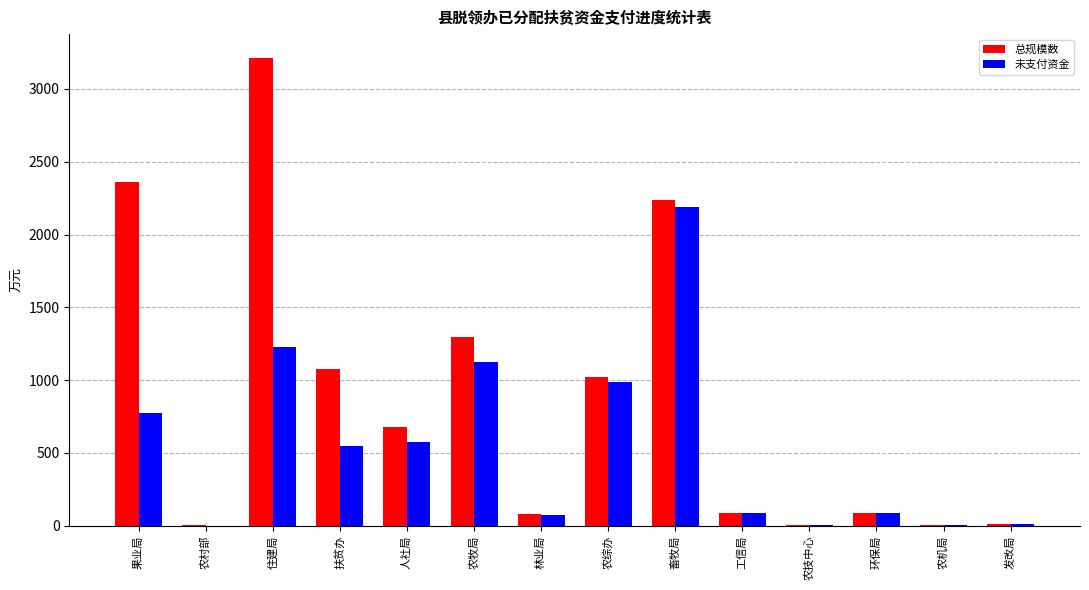

Is the value of 未支付资金 at 工信局 greater than the value of 总规模数 at 农机局?

Yes